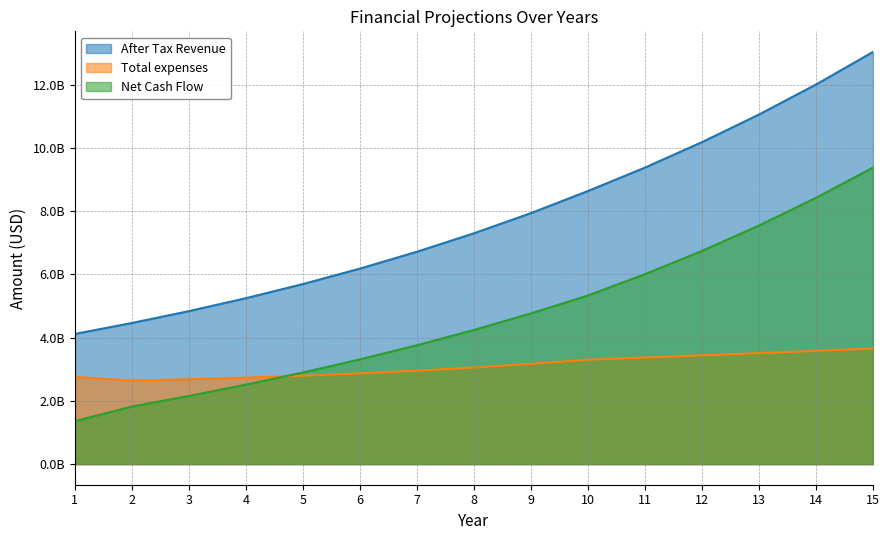

Which series has the largest range (max minus min)?

After Tax Revenue